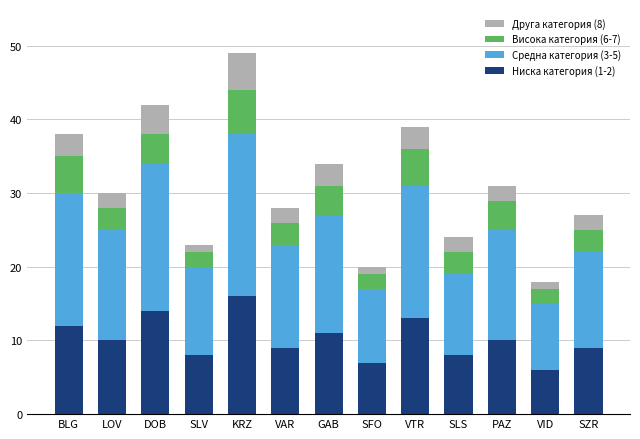

At which category is the sum across all series the highest?

KRZ